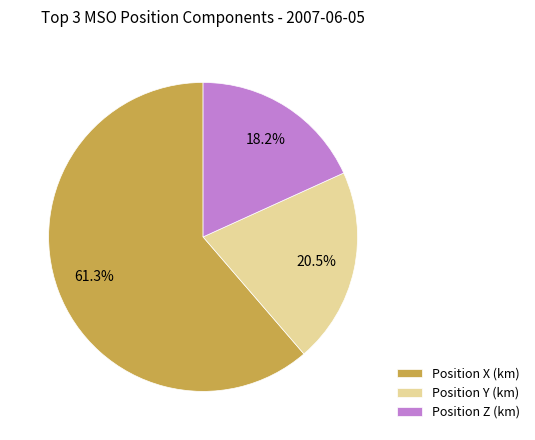

Which category has the biggest portion of the pie?

Position X (km)